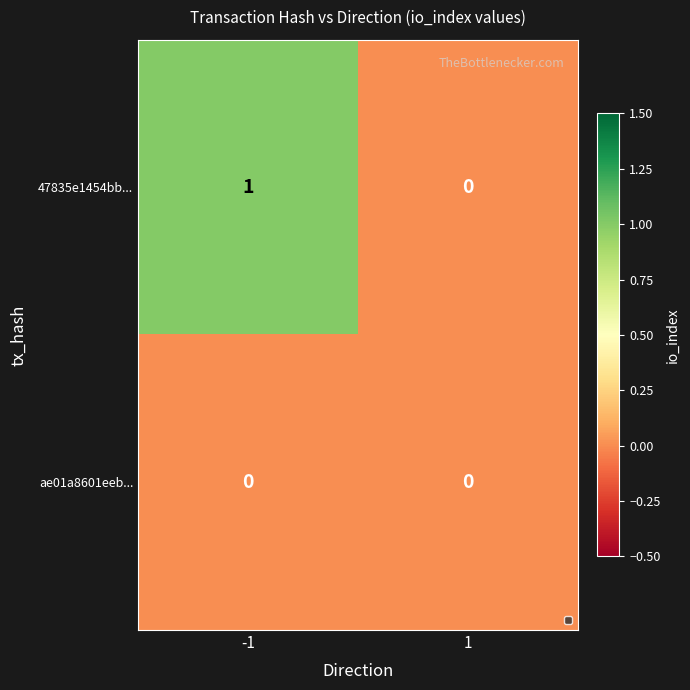

Reading left to right, extract all data points from this chart.

47835e1454bb...: -1=1	1=0
ae01a8601eeb...: -1=0	1=0